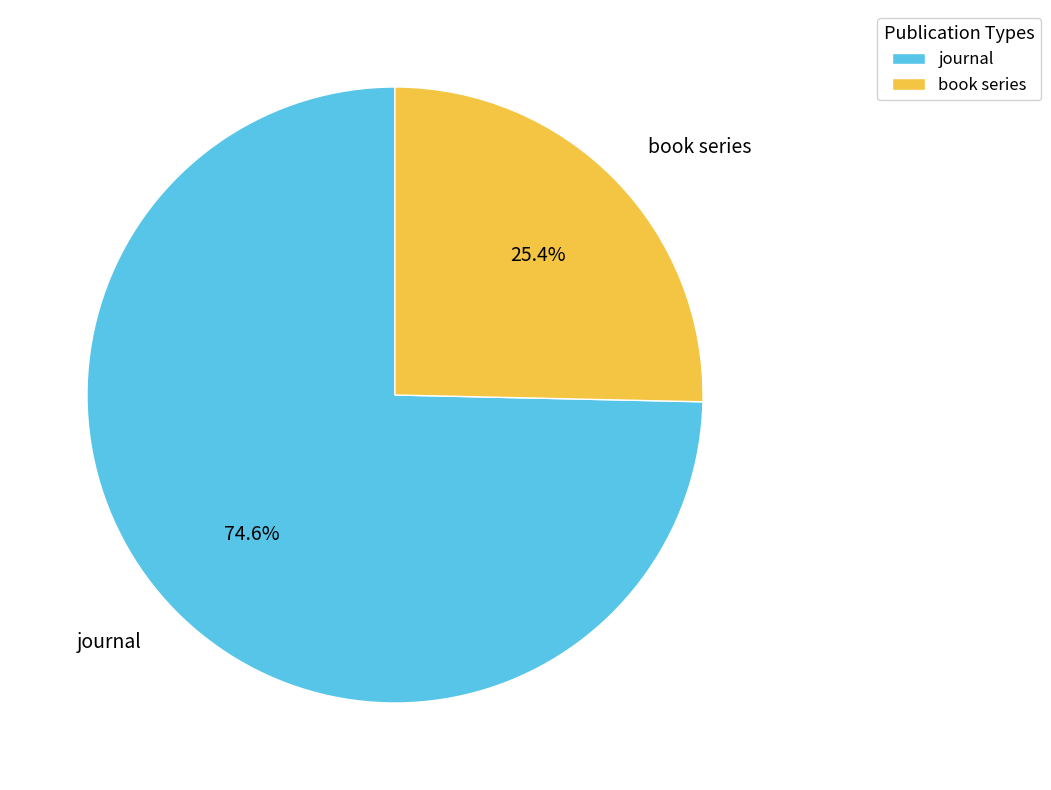

To the nearest percent, what portion does journal represent?

75%